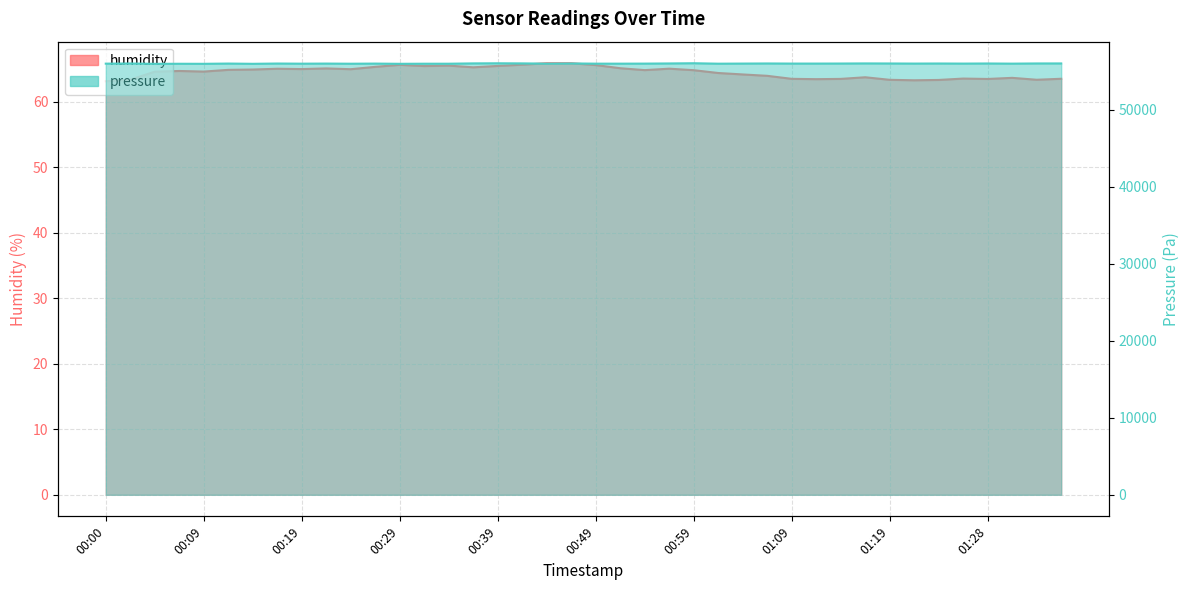

Rank the series at 01:26 from highest to lowest value.

pressure, humidity